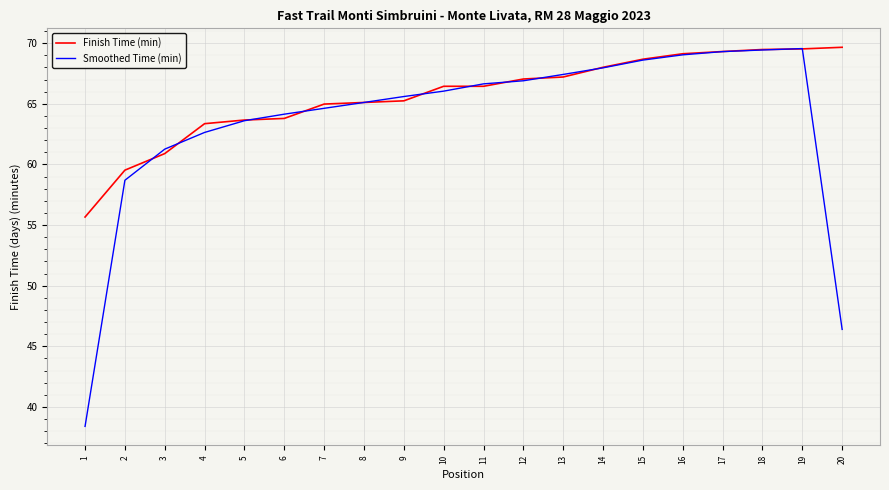

Which series has the widest spread of values?

Smoothed Time (min)